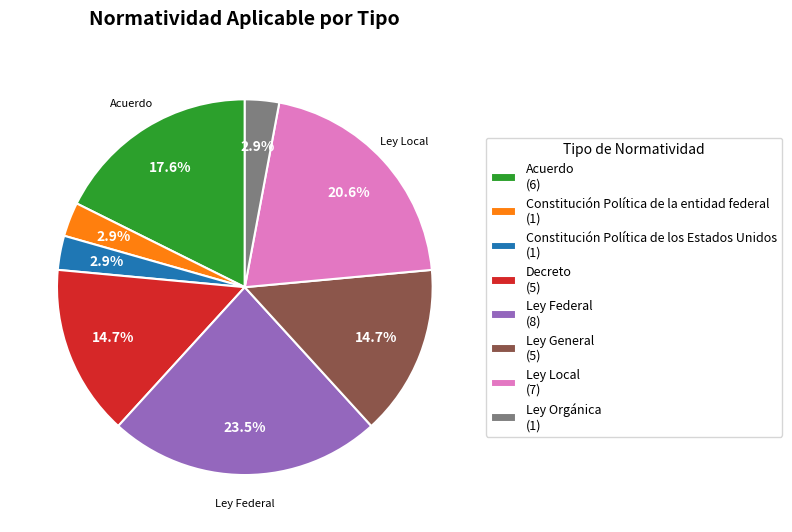

Between Ley Orgánica (1) and Ley General (5), which is larger?

Ley General (5)